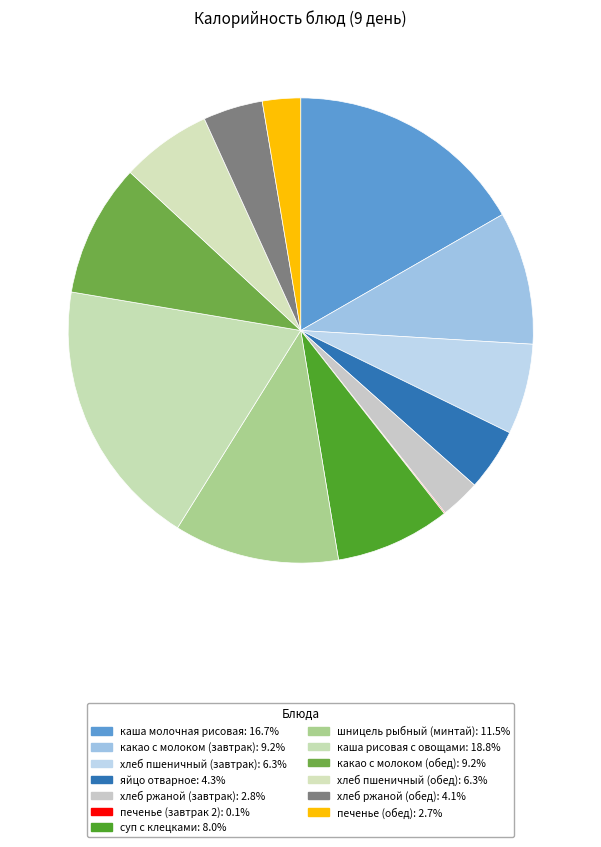

To the nearest percent, what is the difference between the largest and smallest slice percentages?

19%